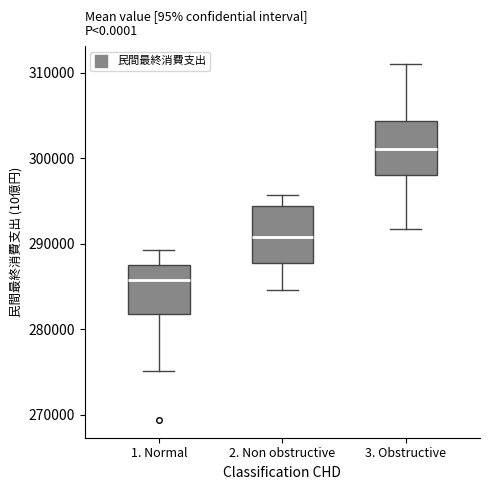

Reading left to right, read every box against the y-axis: the position of its median line, the range the box covers, and the ends of its whiskers. The values are not printed on the chart, so give them approximately, as read against the axis.

1. Normal: median 286000, box 282000 to 288000, whiskers 275000 to 289000
2. Non obstructive: median 291000, box 288000 to 294000, whiskers 285000 to 296000
3. Obstructive: median 301000, box 298000 to 304000, whiskers 292000 to 311000